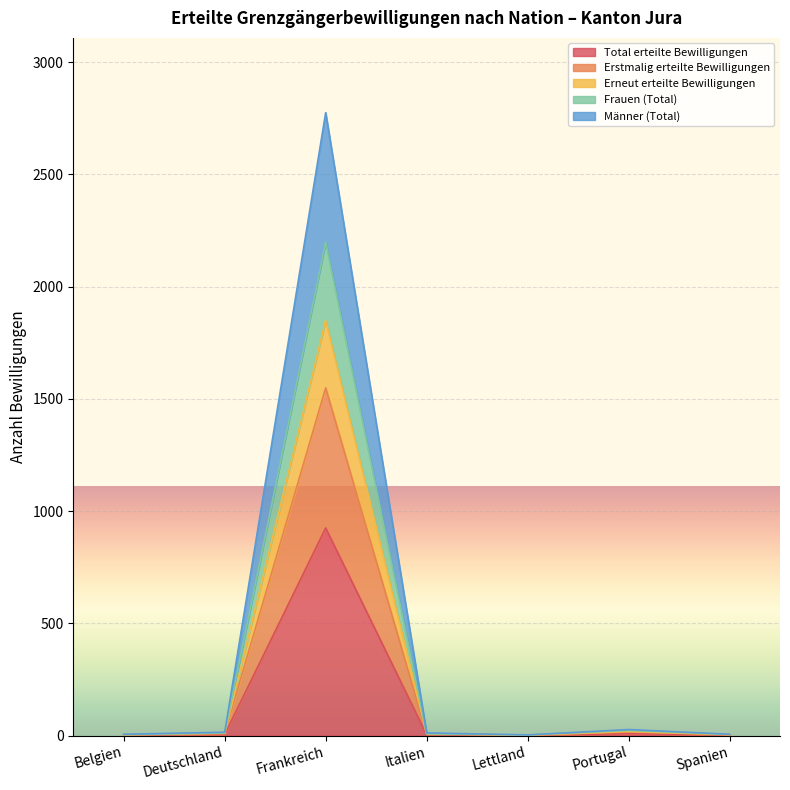

Rank the categories by Total erteilte Bewilligungen value from highest to lowest.

Frankreich, Portugal, Deutschland, Italien, Belgien, Spanien, Lettland